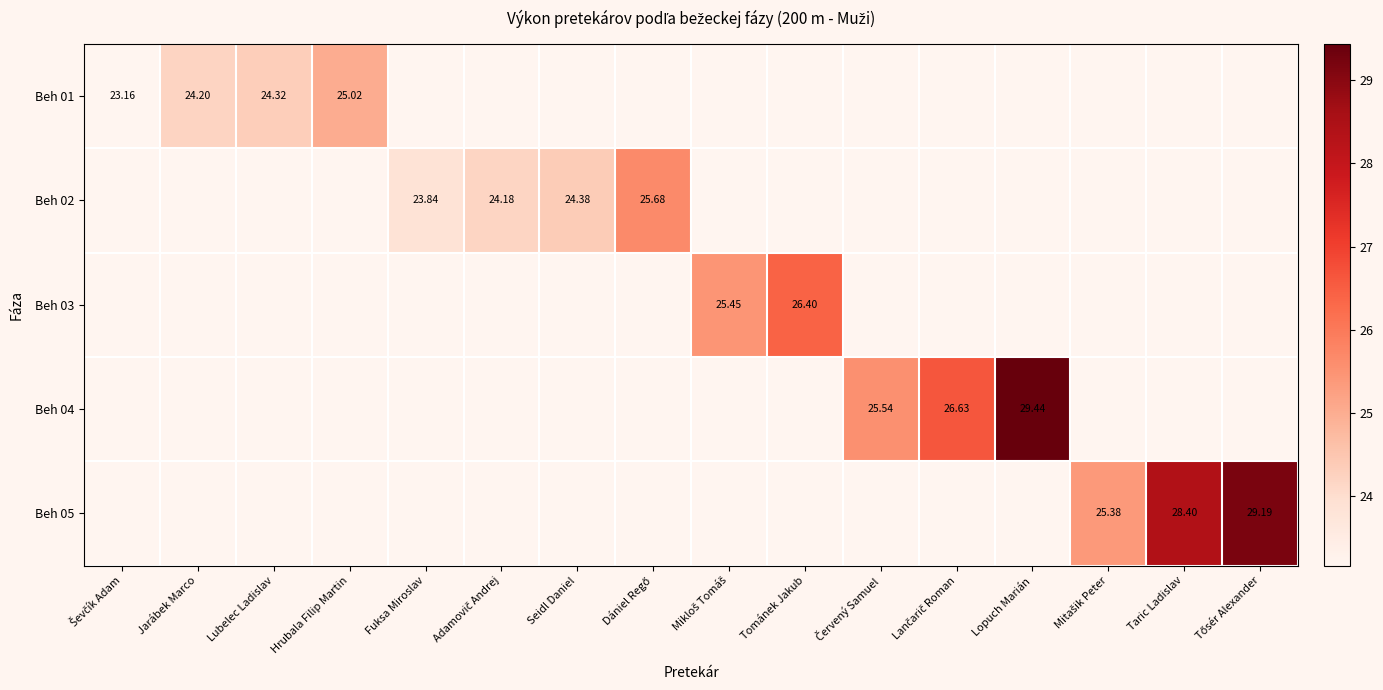

The value of Beh 04 at Lopuch Marián is 43.4. True or false?

False